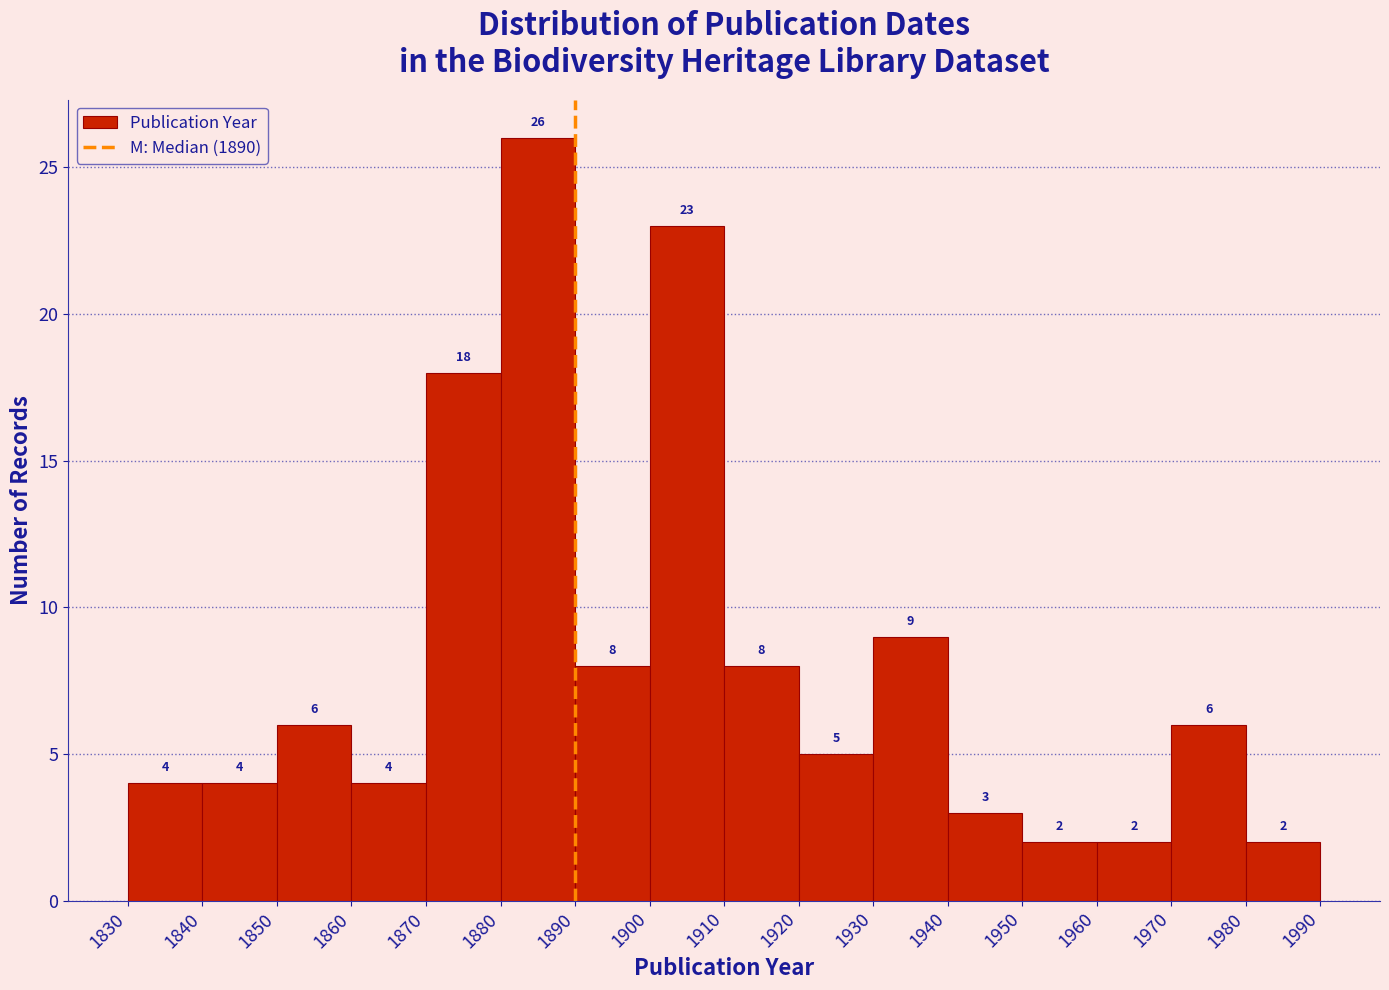

Reading left to right, list every bar in this chart as the range it spans on the x-axis followed by its height.

1830 to 1840: 4
1840 to 1850: 4
1850 to 1860: 6
1860 to 1870: 4
1870 to 1880: 18
1880 to 1890: 26
1890 to 1900: 8
1900 to 1910: 23
1910 to 1920: 8
1920 to 1930: 5
1930 to 1940: 9
1940 to 1950: 3
1950 to 1960: 2
1960 to 1970: 2
1970 to 1980: 6
1980 to 1990: 2